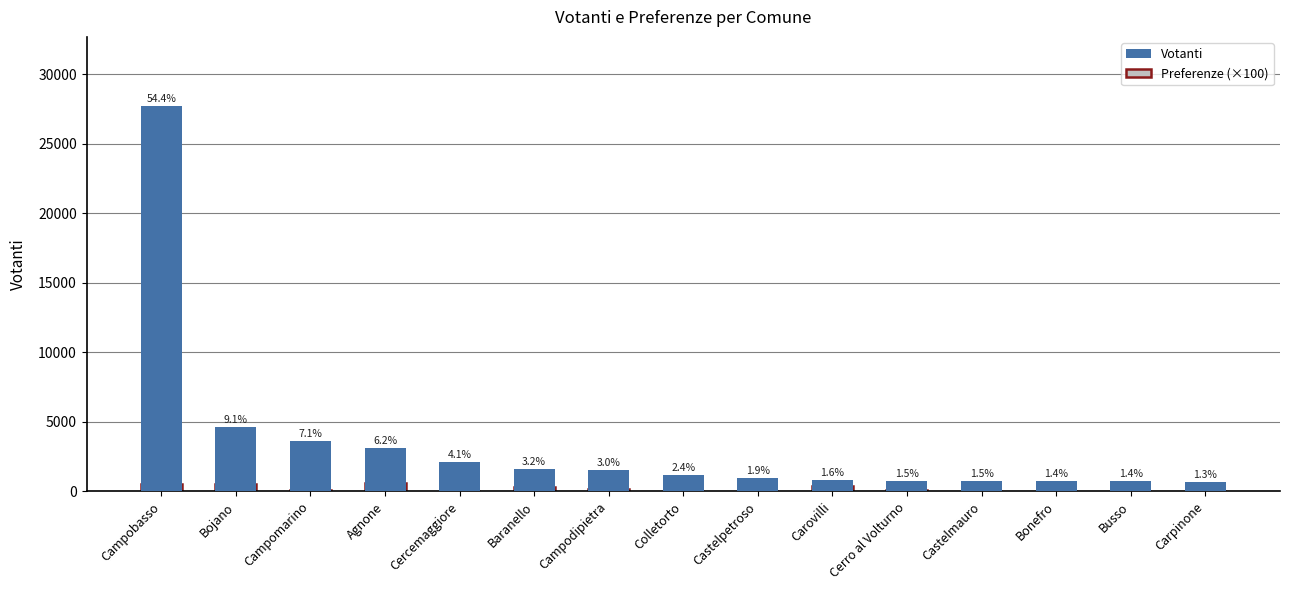

What are all the series names shown in the legend?

Votanti, Preferenze (×100)